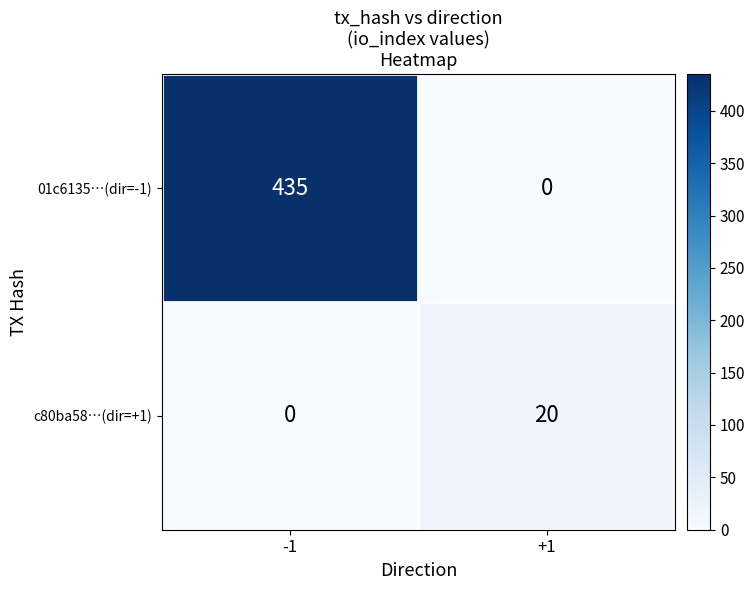

True or false: c80ba58…(dir=+1) has a value of -11 at -1.

False